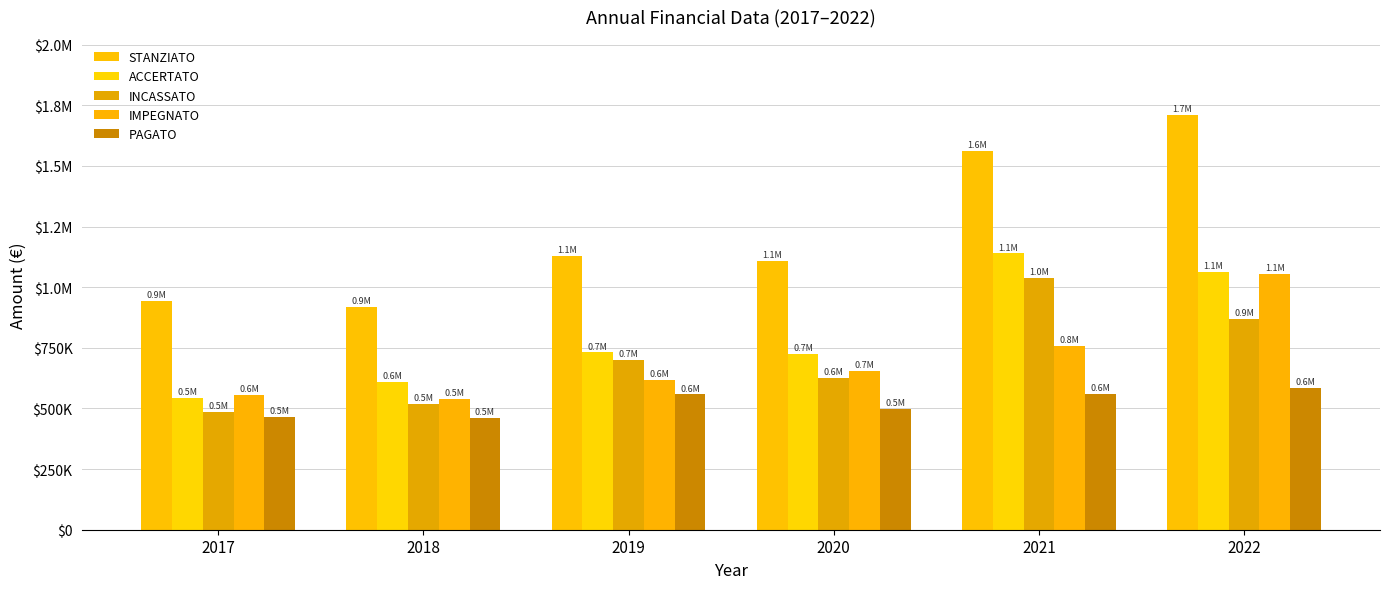

Where is ACCERTATO nearest to the value 840795?

2019